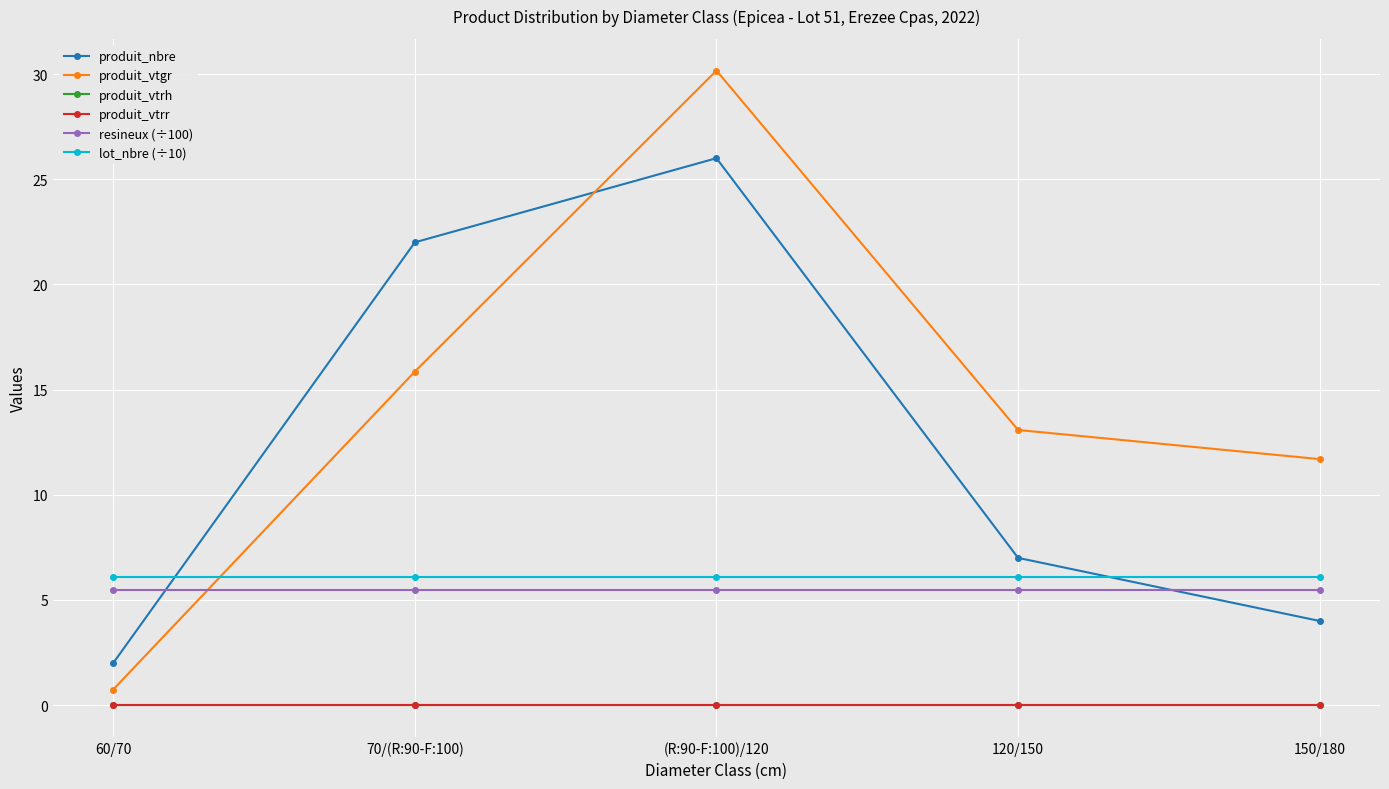

Does the chart display data point markers on the line(s)?

Yes